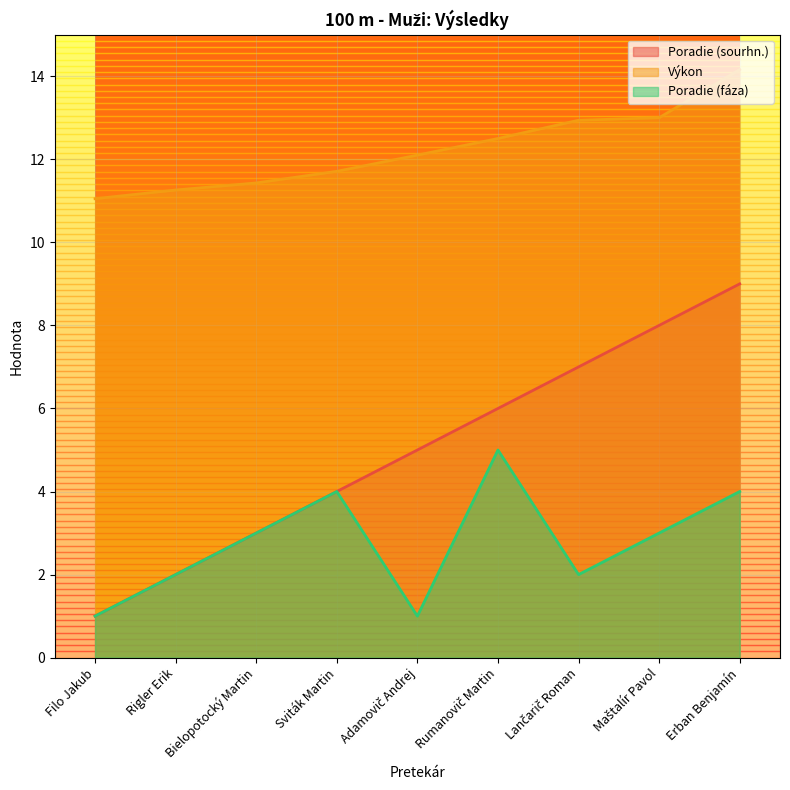

What is the difference between the maximum and second lowest values in the Poradie (sourhn.) series?

7.0